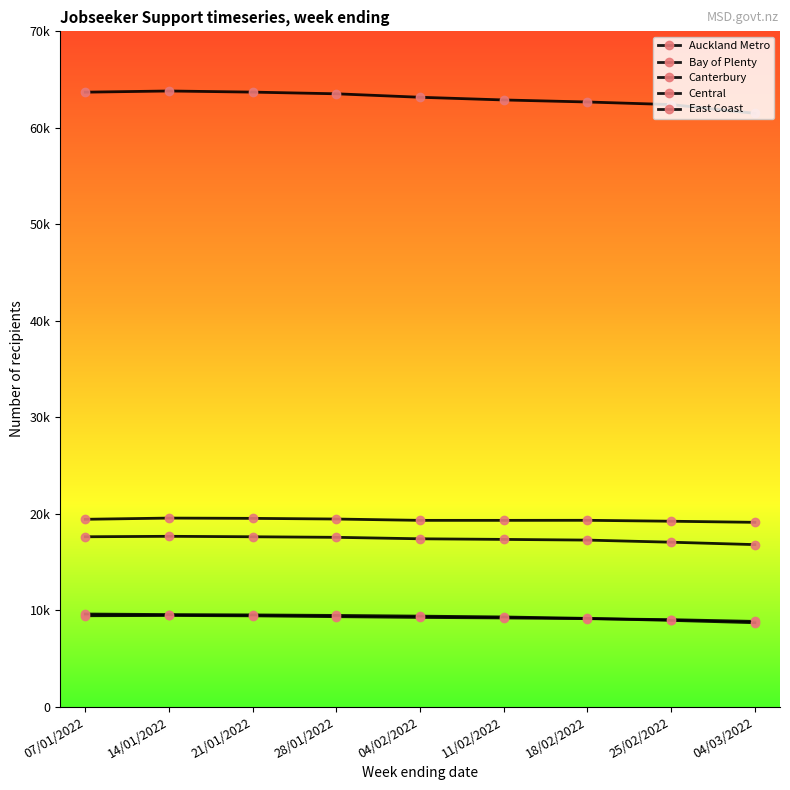

Is this an area chart (filled region under the line)?

No